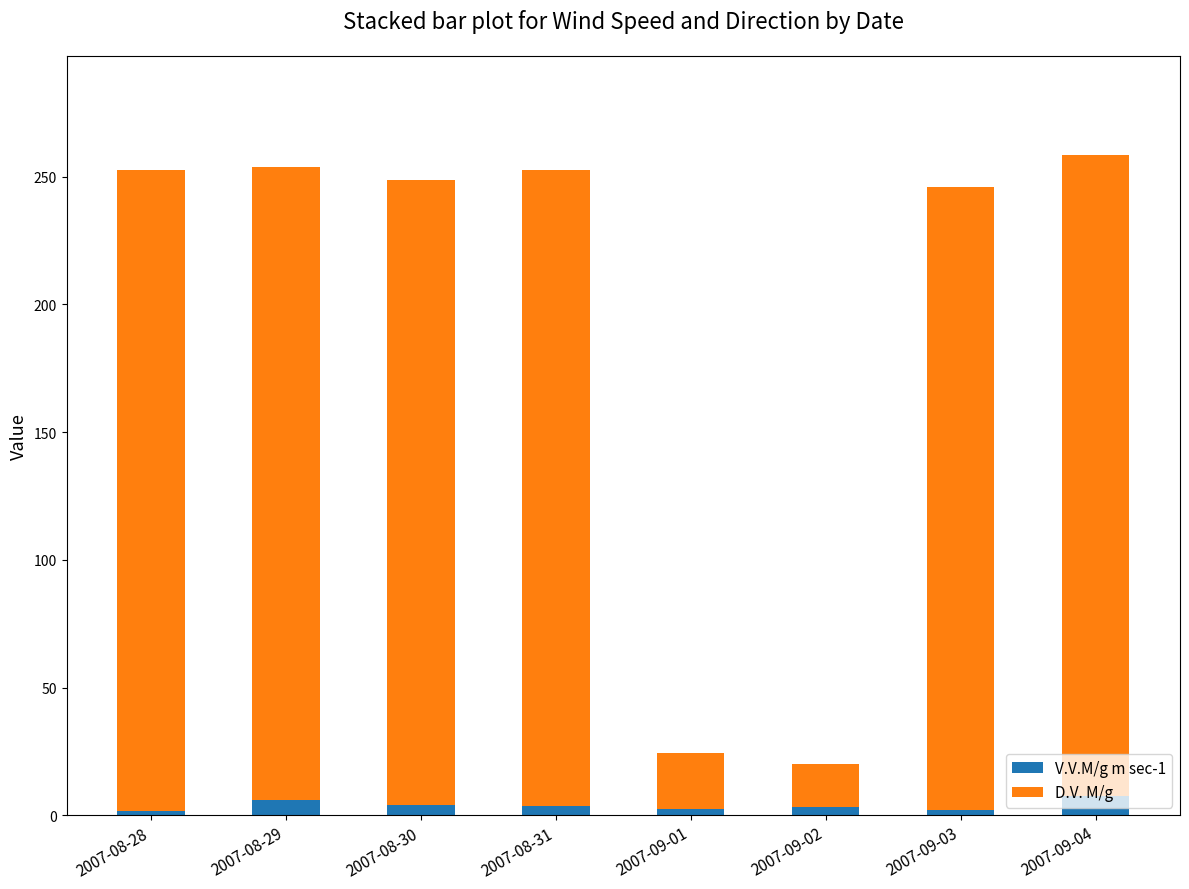

What is the total value across all series at 2007-09-03?

245.9